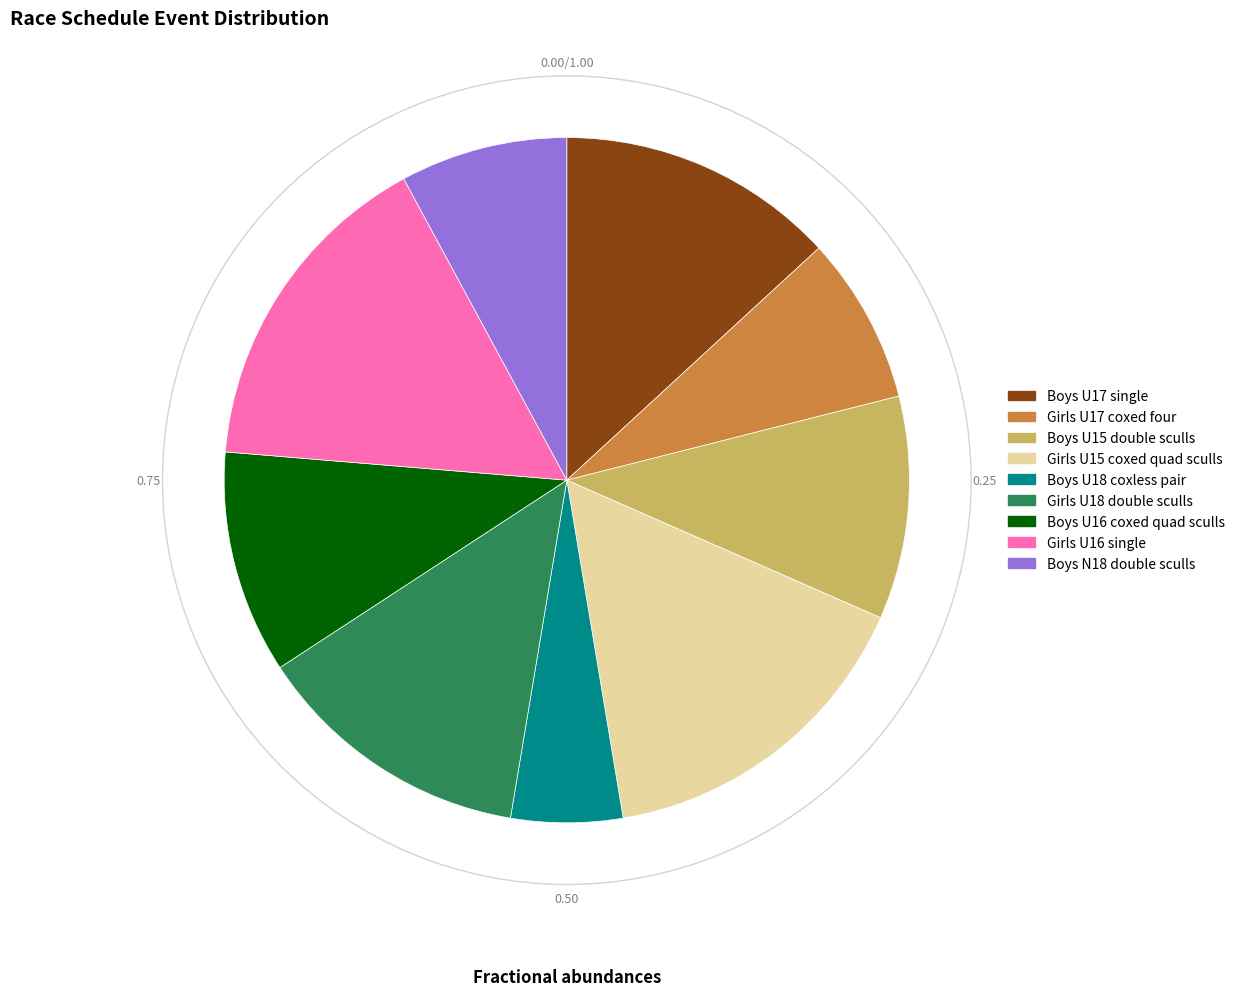

How many segments does this pie chart have?

9